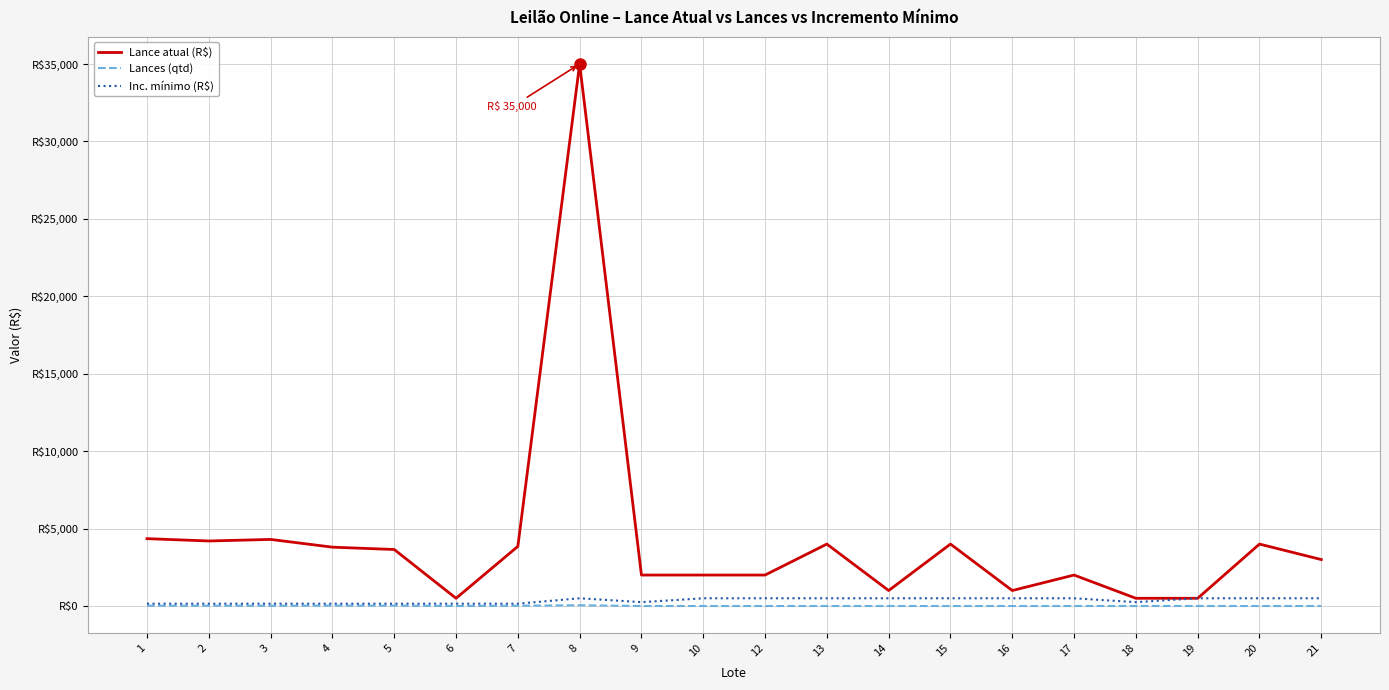

How many interior local peaks does the Inc. mínimo (R$) series have?

1